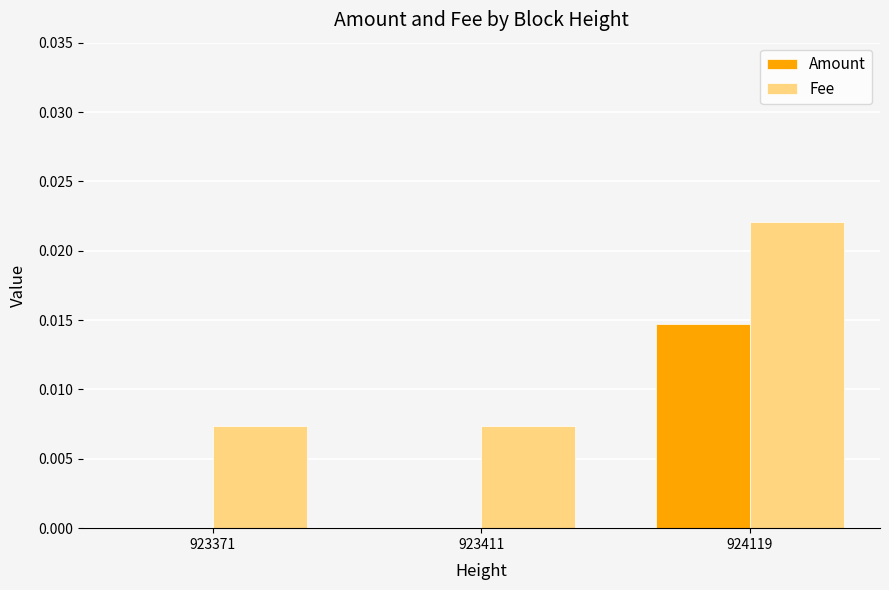

Which series has the largest total across all categories?

Fee